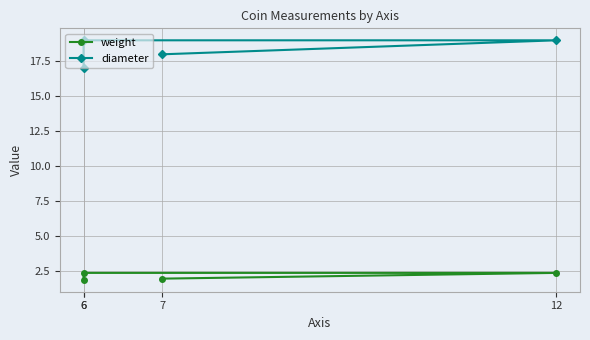

Which series changed the most between 6 and 7?

diameter